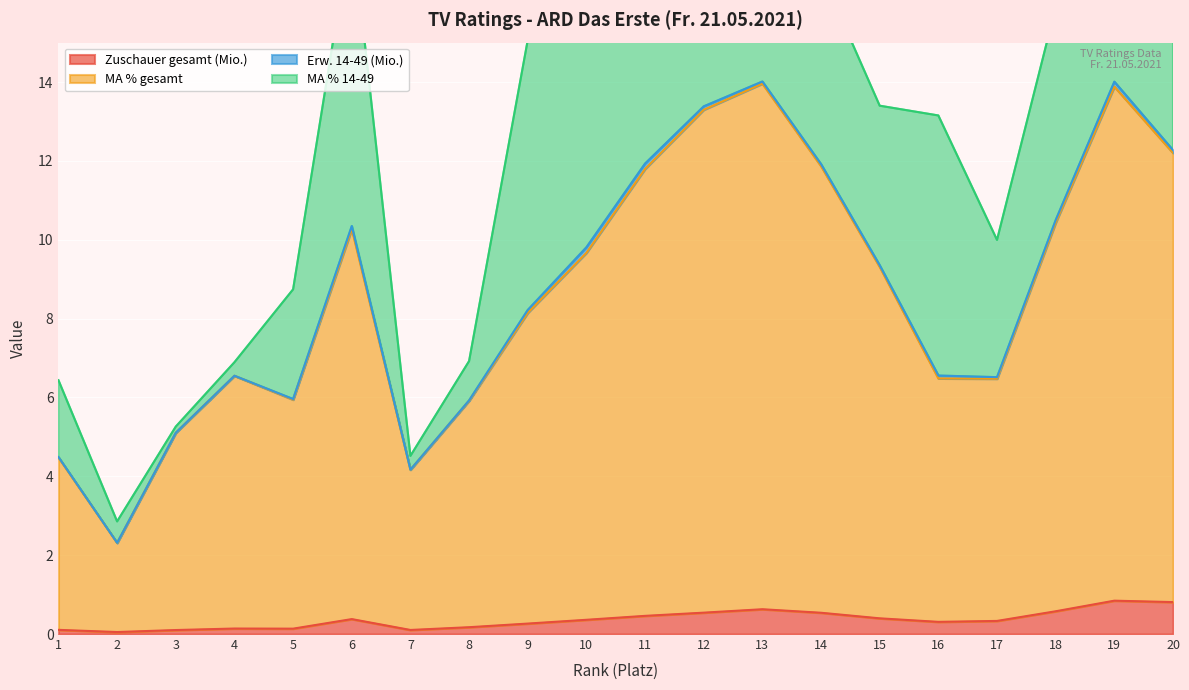

What is the average value of the MA % gesamt series?

8.6